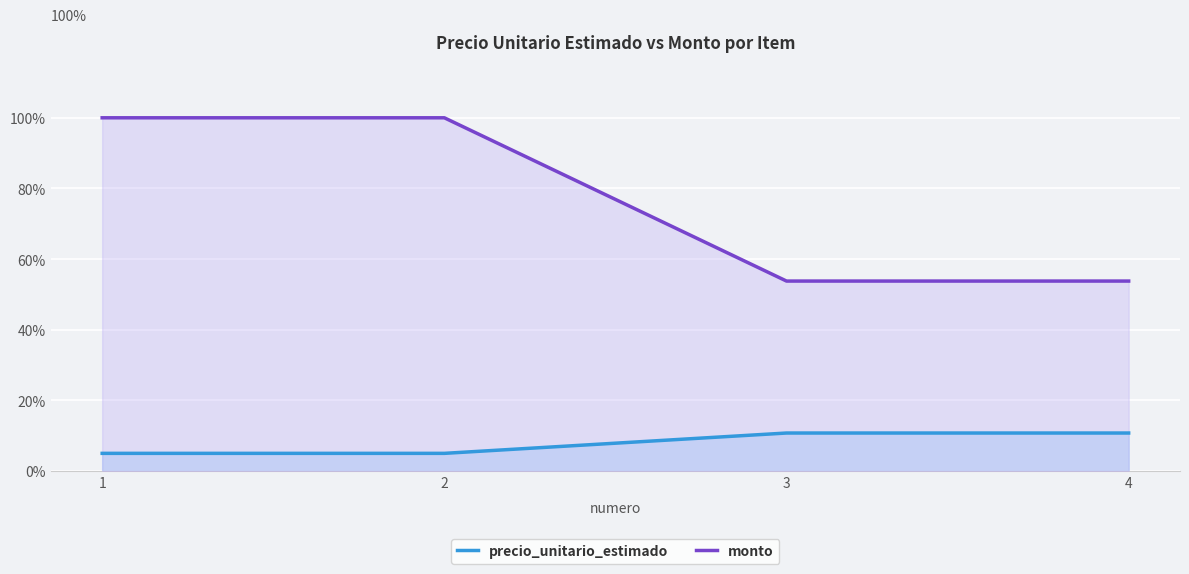

At which label does precio_unitario_estimado reach its minimum?

1